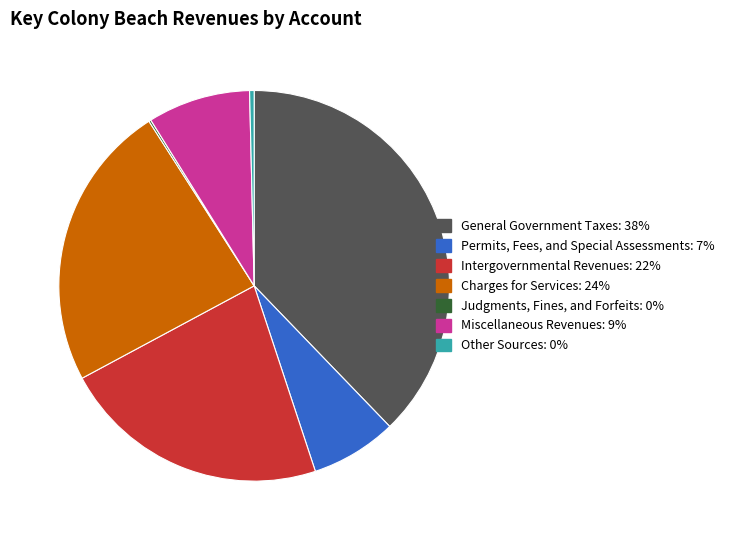

True or false: Charges for Services: 24% accounts for 11% of the total.

False